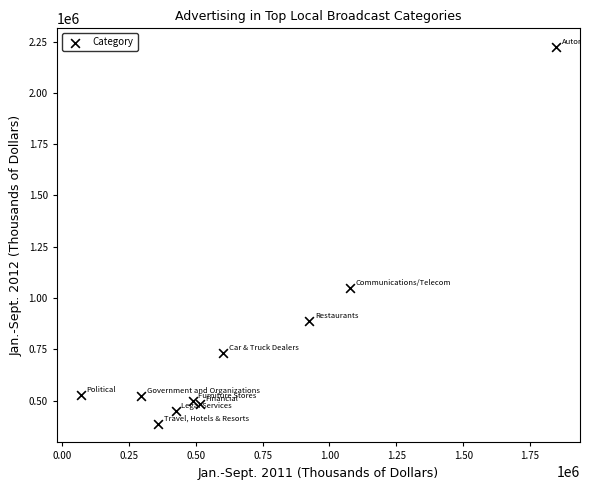

What is the range of Y values (max minus min)?

1835330.9